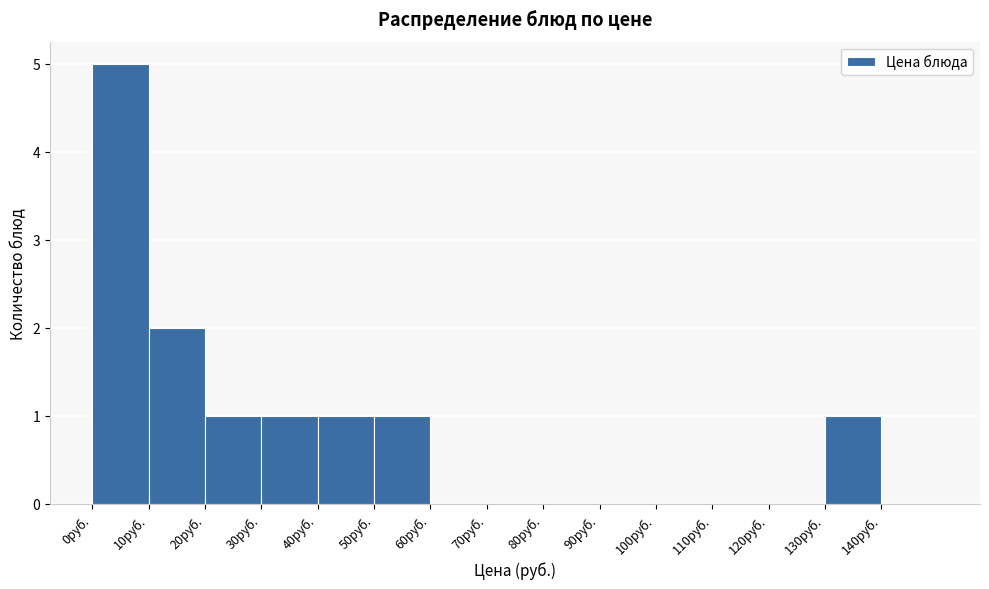

What is the height of the bar covering 30 to 40 on the x-axis? The values are not printed on the chart, so give them approximately, as read against the axis.

1